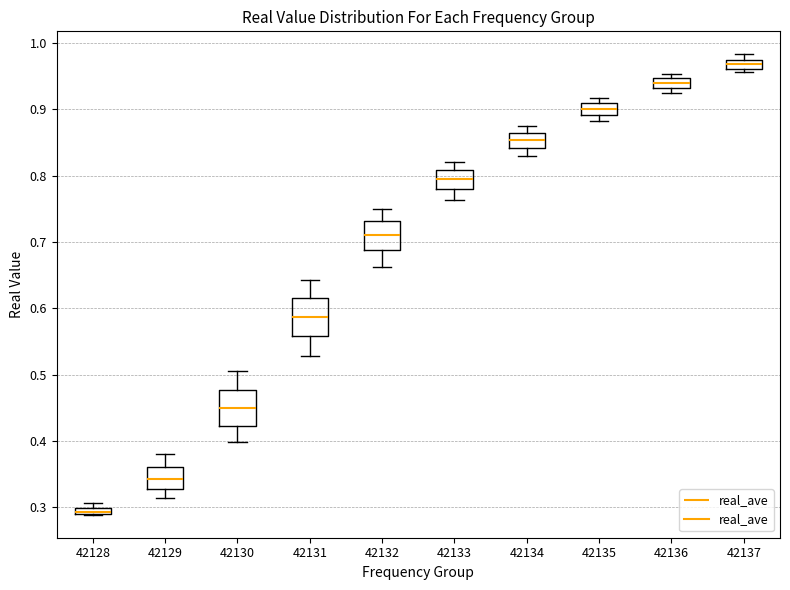

Where is the lower edge of the box at x = 42137 on the y-axis? The values are not printed on the chart, so give them approximately, as read against the axis.

0.96